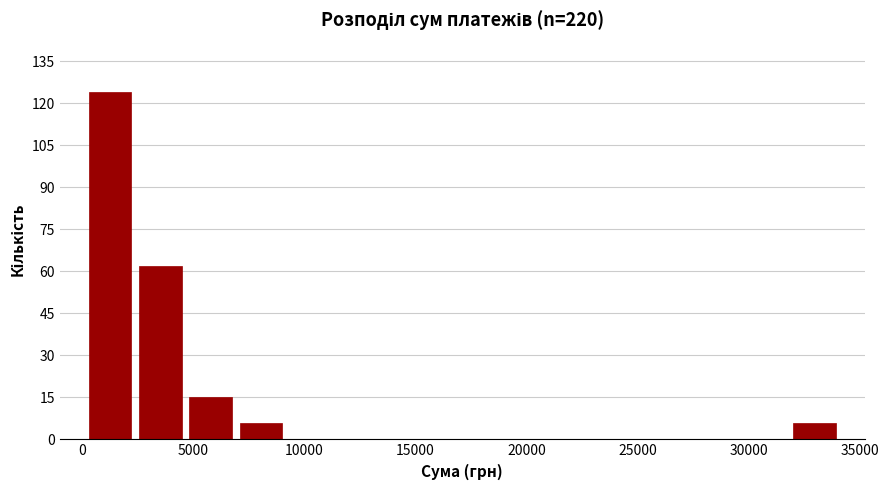

Which range on the x-axis has the tallest bar?

0 to 2500